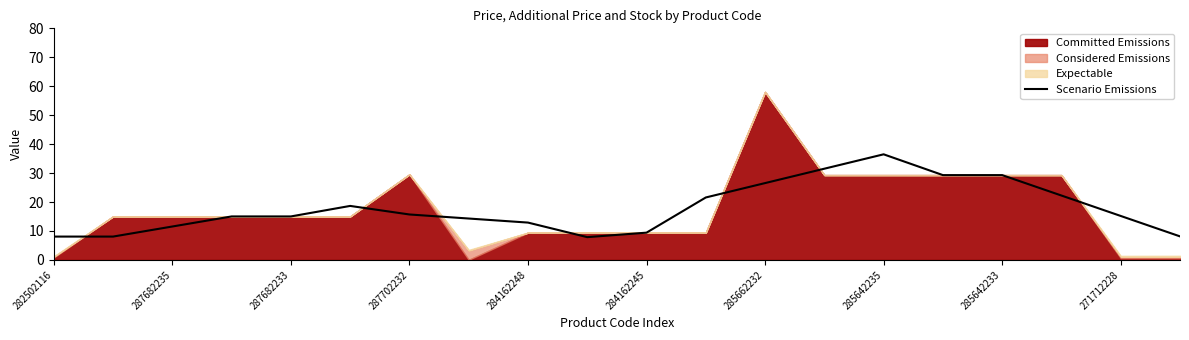

How many values are below 15?

8